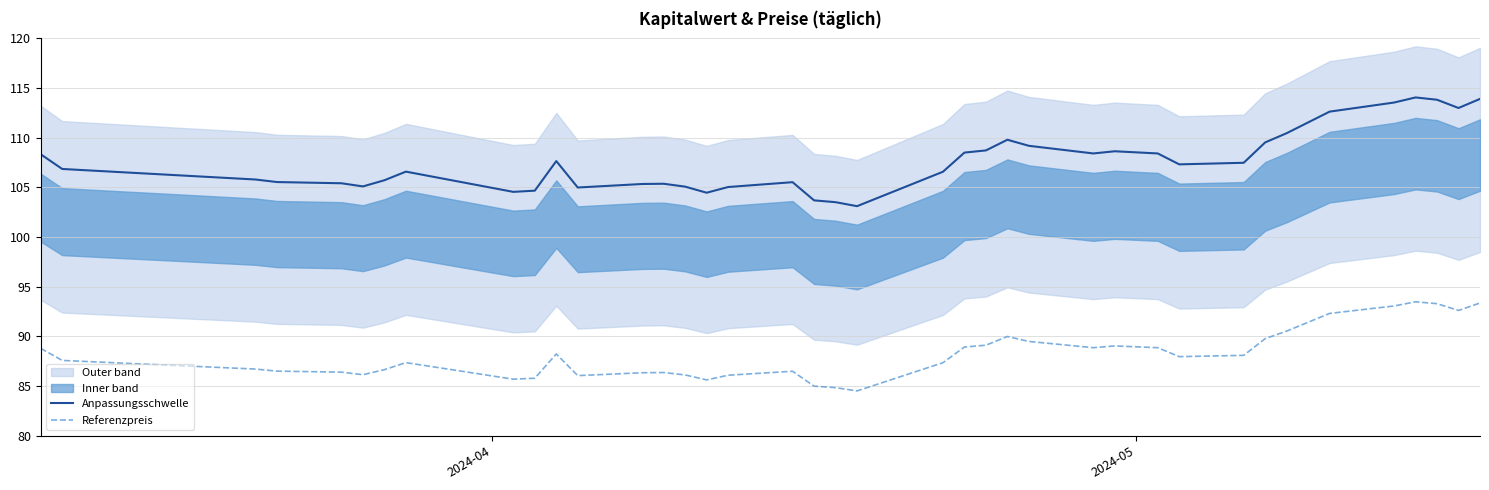

Which series has the largest range (max minus min)?

Anpassungsschwelle